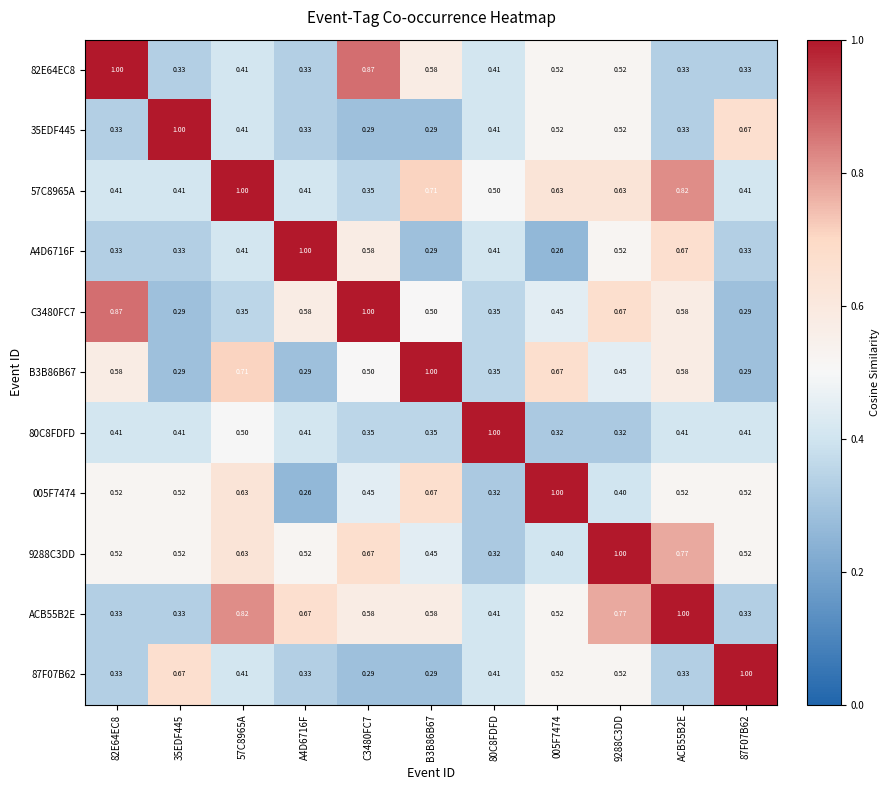

Count the number of categories in the chart.

11